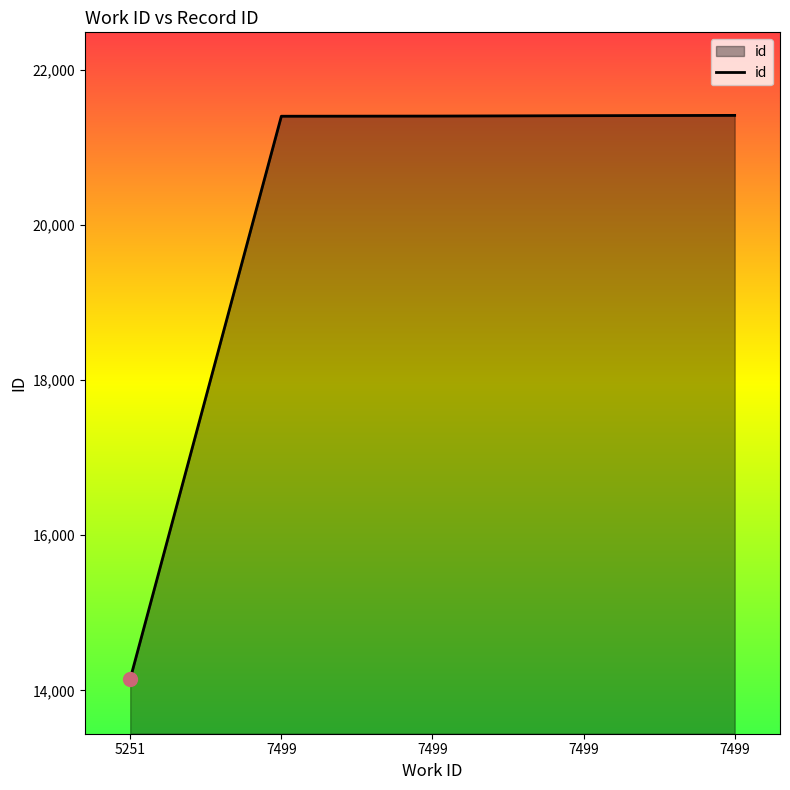

Reading left to right, transcribe all the data shown in this chart.

5251=14148	7499=21401	7499=21403	7499=21408	7499=21412